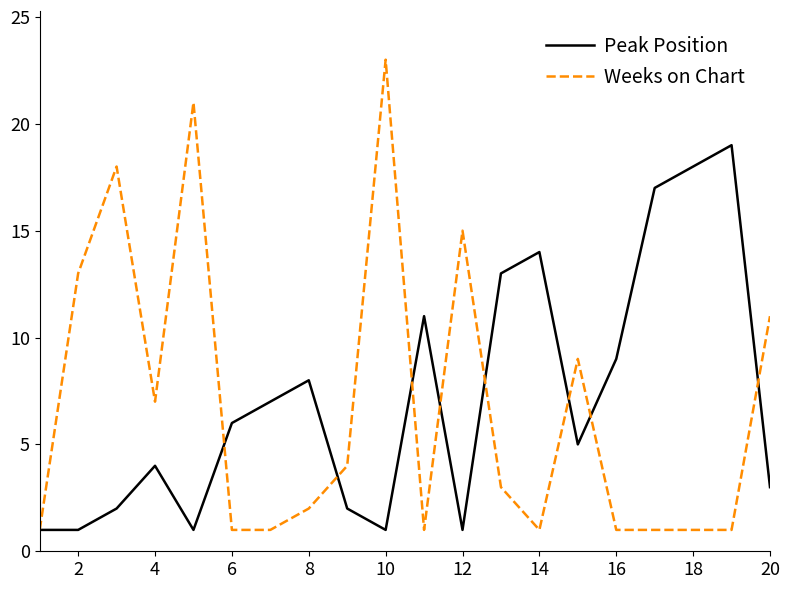

Which series has the largest range (max minus min)?

Weeks on Chart